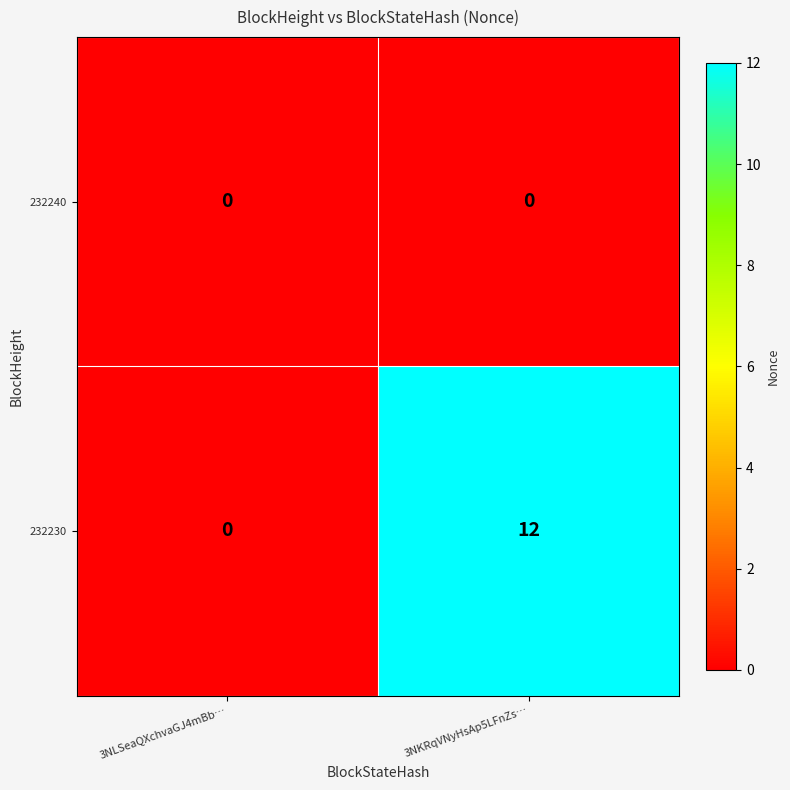

Count the number of categories in the chart.

2